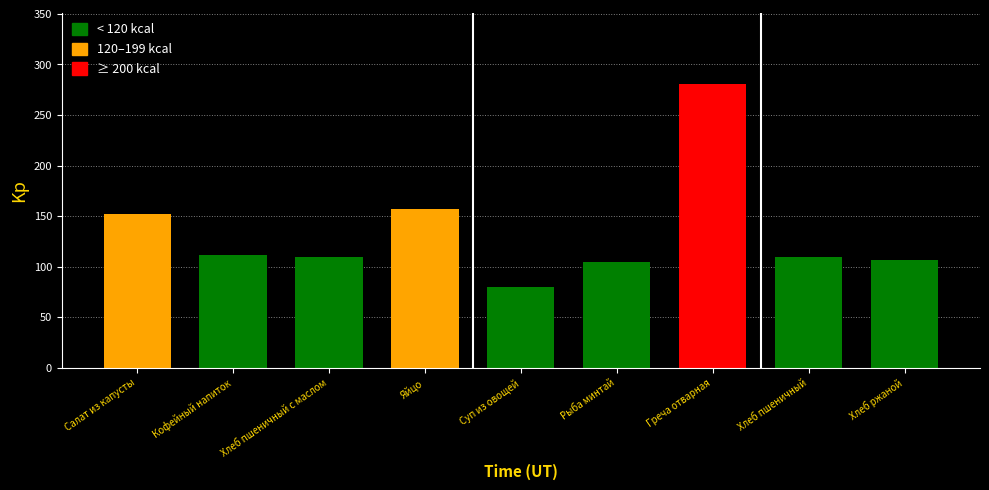

What is the label of the 2nd bar from the left?

Кофейный напиток